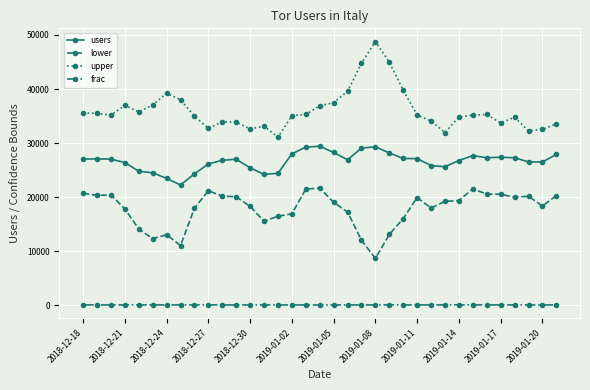

True or false: upper has more than 0 points higher than both neighbors.

True